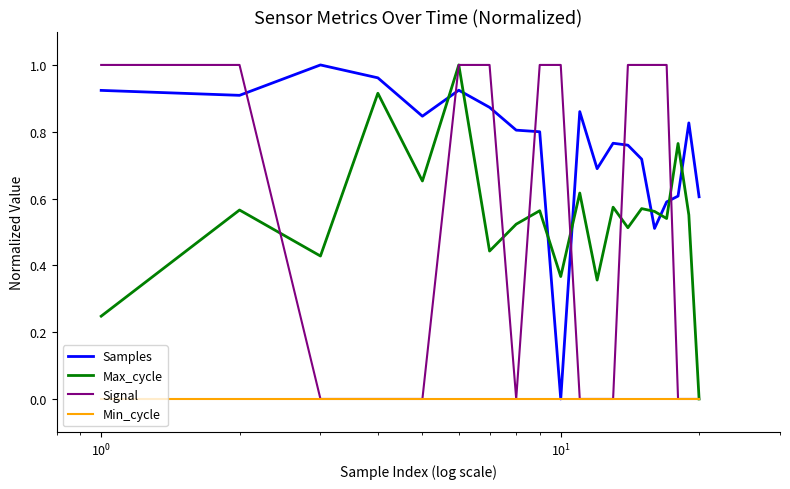

Which series has the largest total across all categories?

Samples